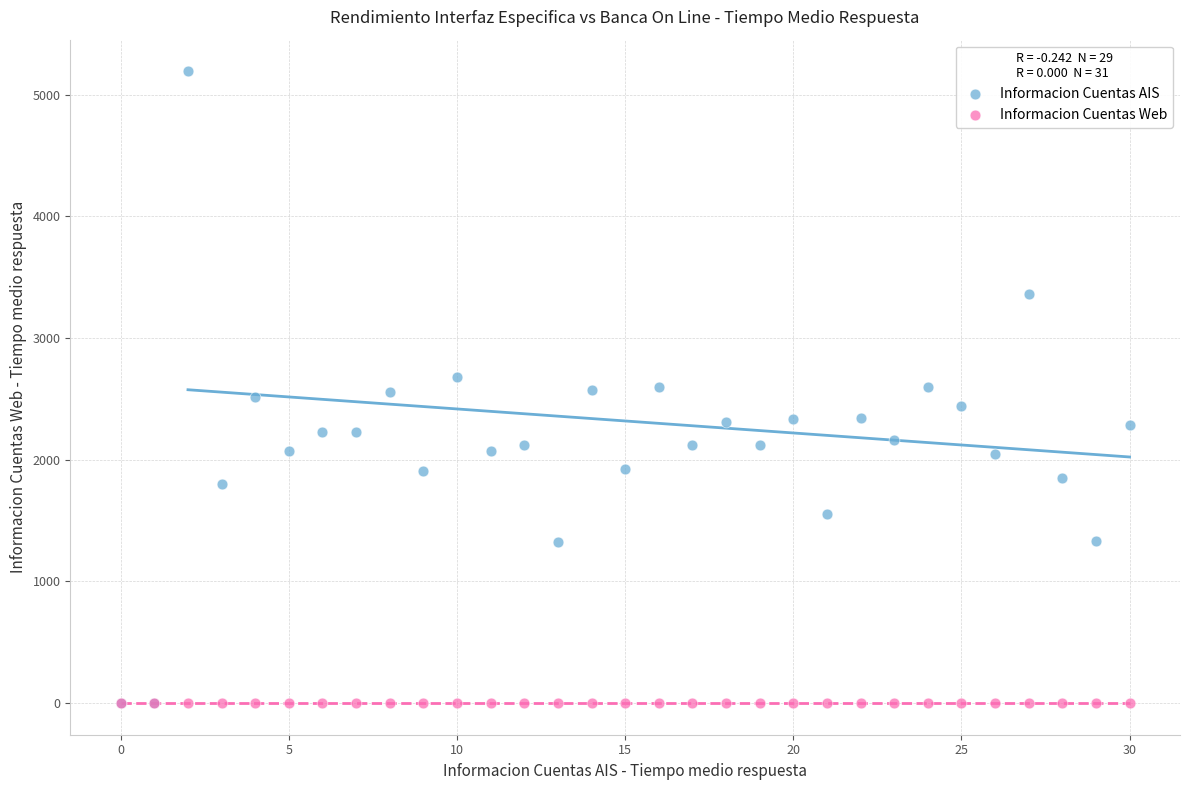

What are all the series names shown in the legend?

Informacion Cuentas AIS, Informacion Cuentas Web